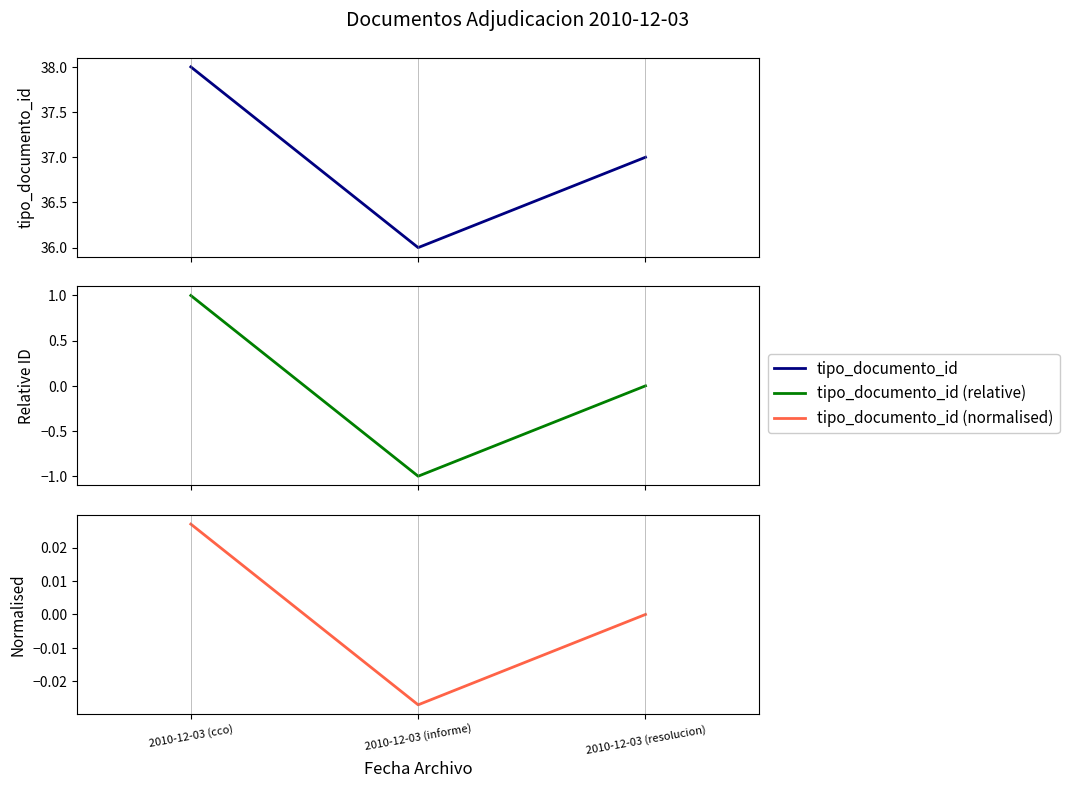

At which category does the chart reach its minimum across all series?

2010-12-03 (informe)